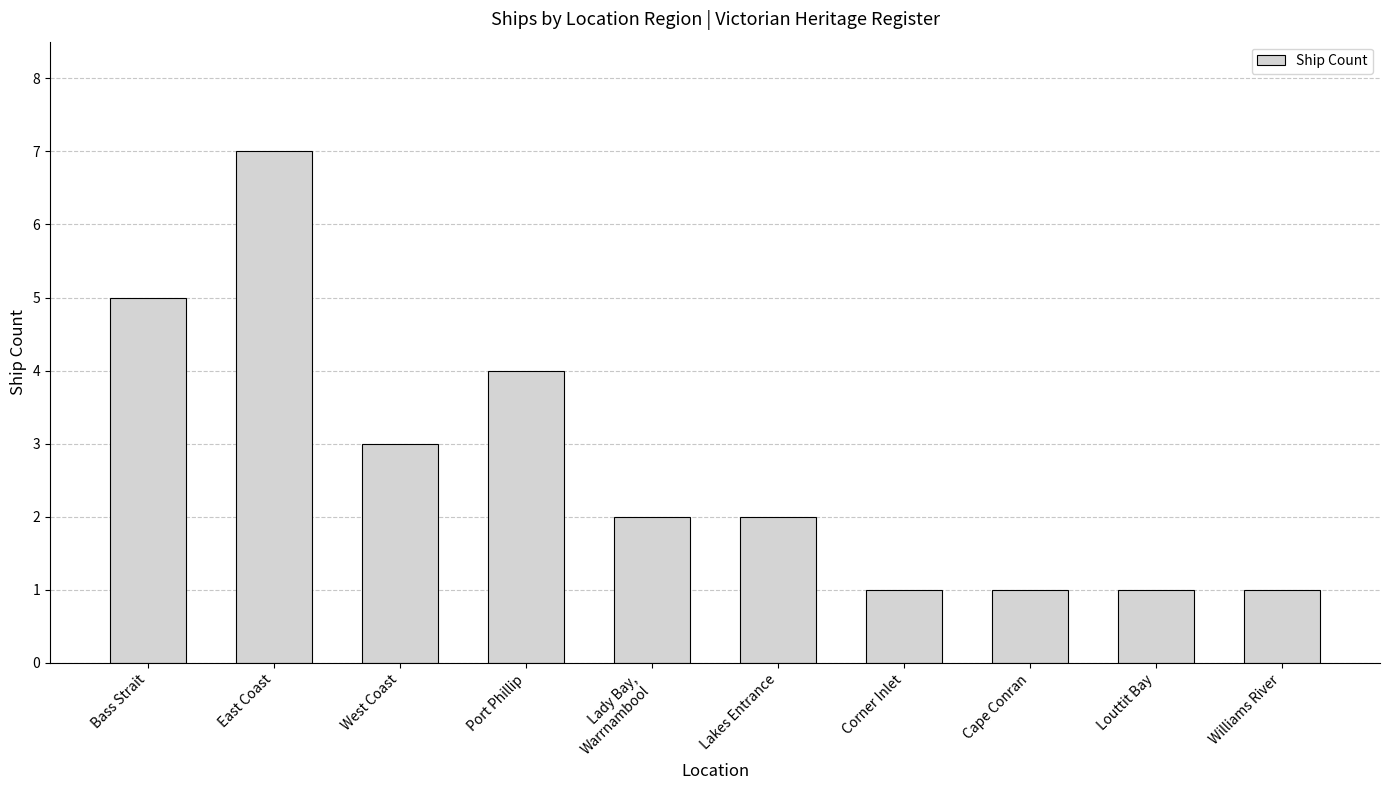

Reading left to right, transcribe all the data shown in this chart.

Bass Strait=5	East Coast=7	West Coast=3	Port Phillip=4	Lady Bay,
Warrnambool=2	Lakes Entrance=2	Corner Inlet=1	Cape Conran=1	Louttit Bay=1	Williams River=1